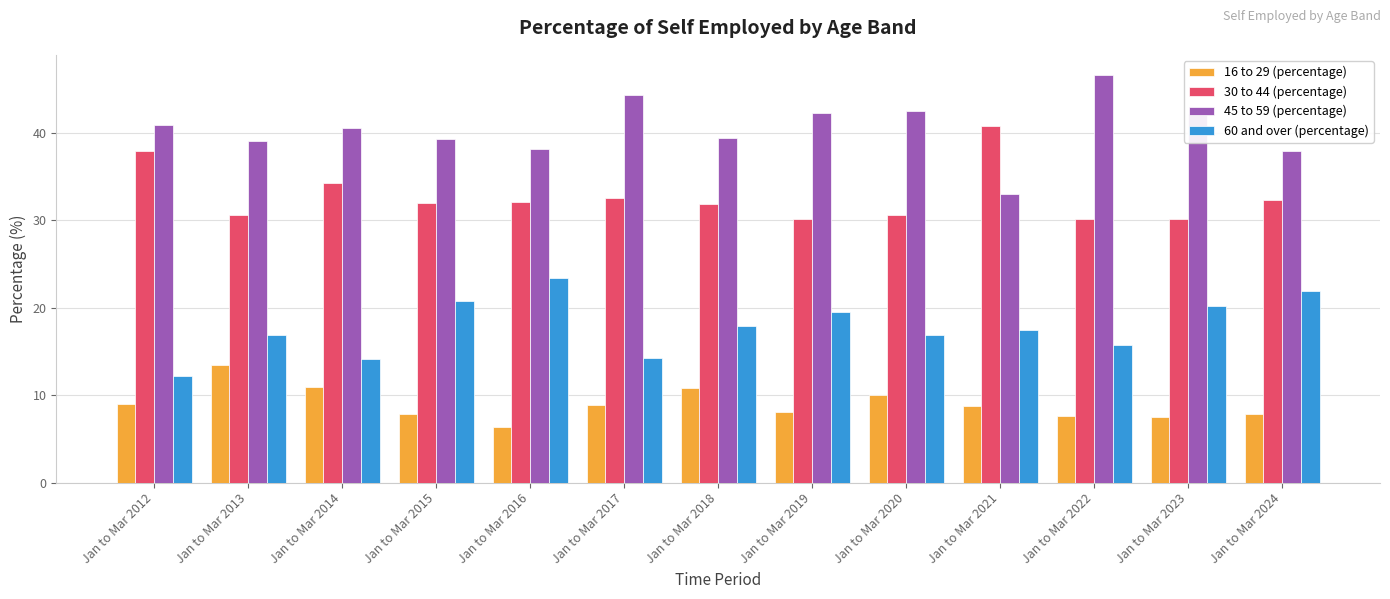

Does the chart contain any negative values?

No